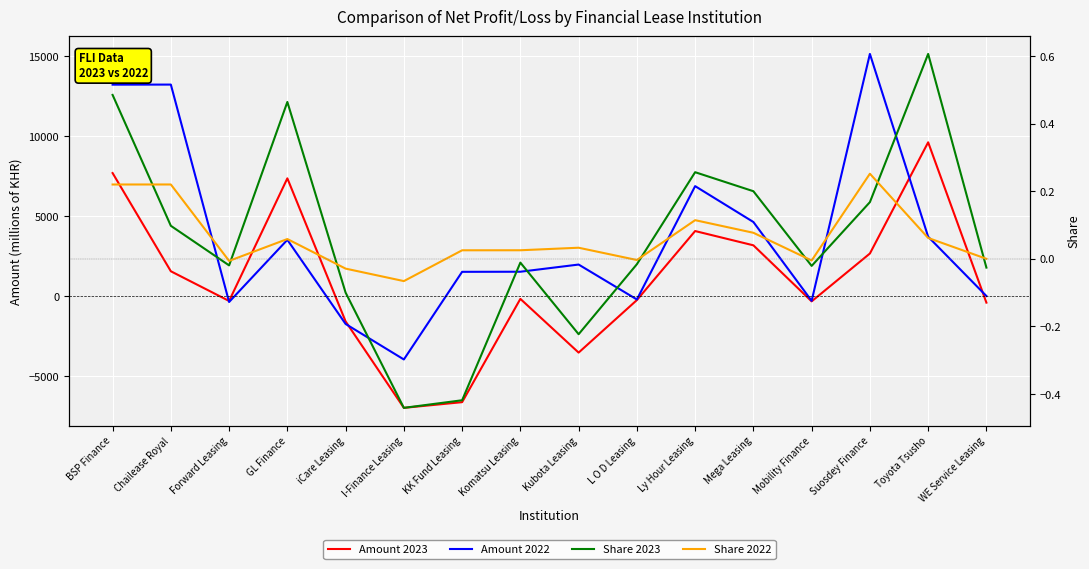

What is the sum of all Share 2022 values?

1.0